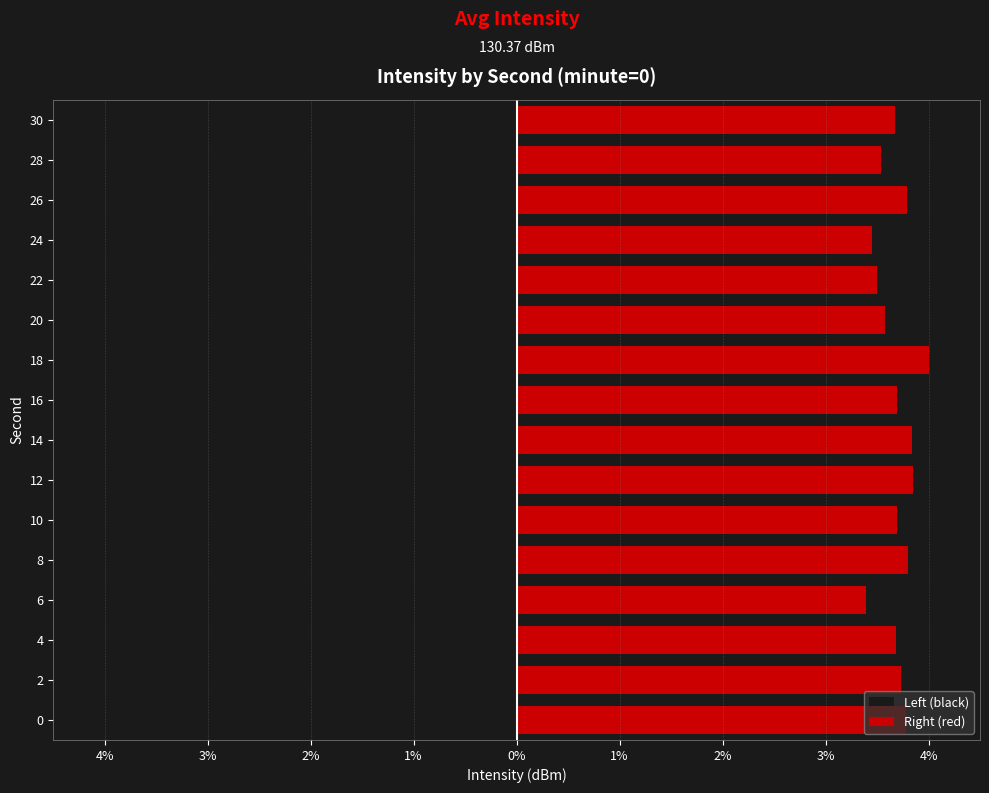

The Right (red) series shows 1.4 at 12. True or false?

False